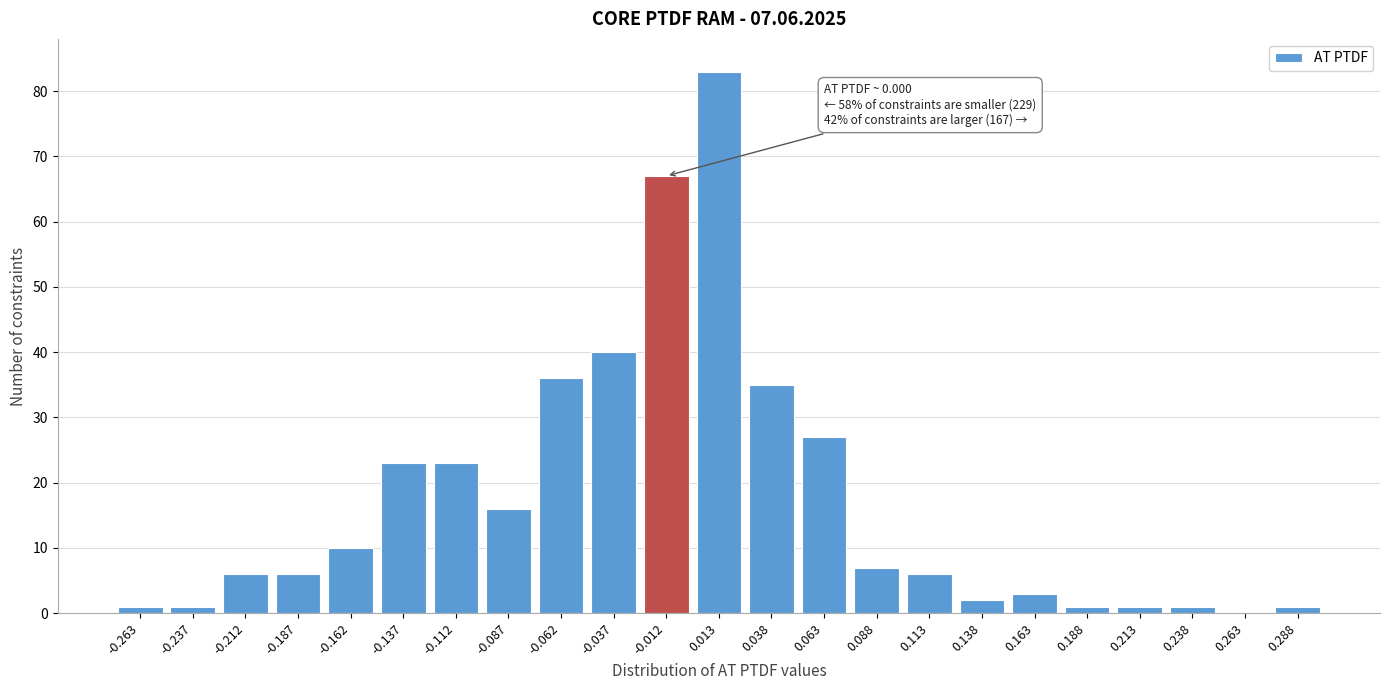

Reading left to right, extract all data points from this chart.

-0.263=1	-0.237=1	-0.212=6	-0.187=6	-0.162=10	-0.137=23	-0.112=23	-0.087=16	-0.062=36	-0.037=40	-0.012=67	0.013=83	0.038=35	0.063=27	0.088=7	0.113=6	0.138=2	0.163=3	0.188=1	0.213=1	0.238=1	0.263=0	0.288=1